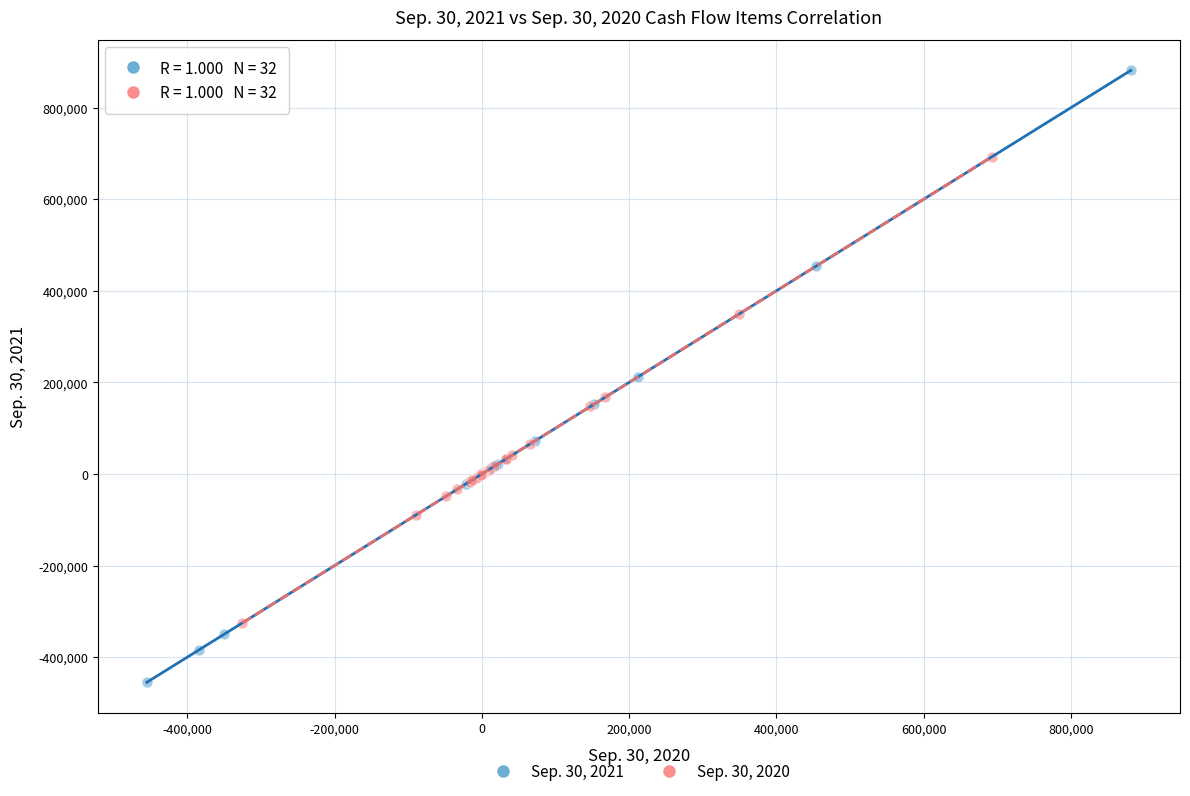

Which series reaches the minimum Y coordinate?

Sep. 30, 2021